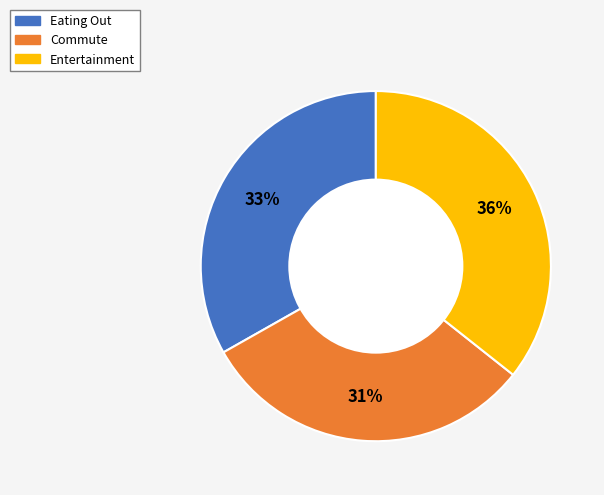

Combined, do Commute and Eating Out account for over 50%?

Yes